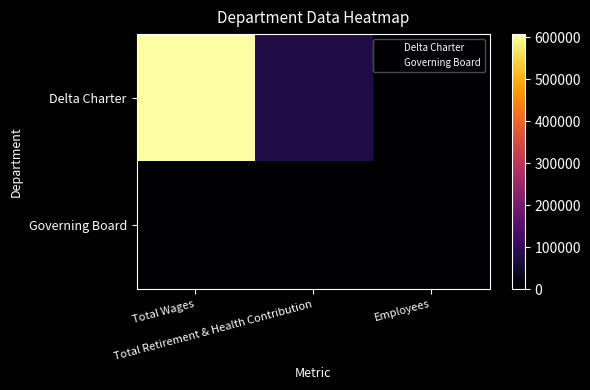

Rank the series by their average value, from highest to lowest.

Delta Charter, Governing Board